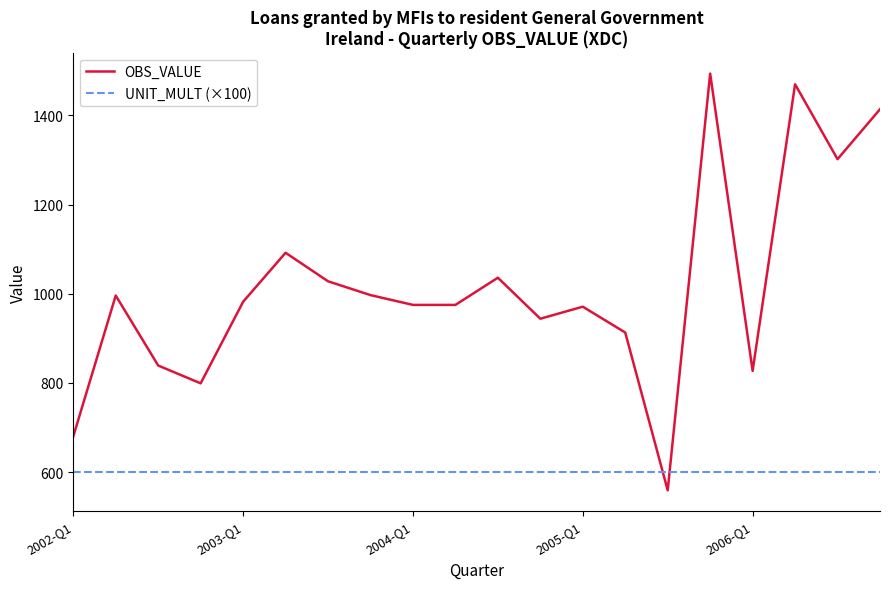

Which series has the widest spread of values?

OBS_VALUE